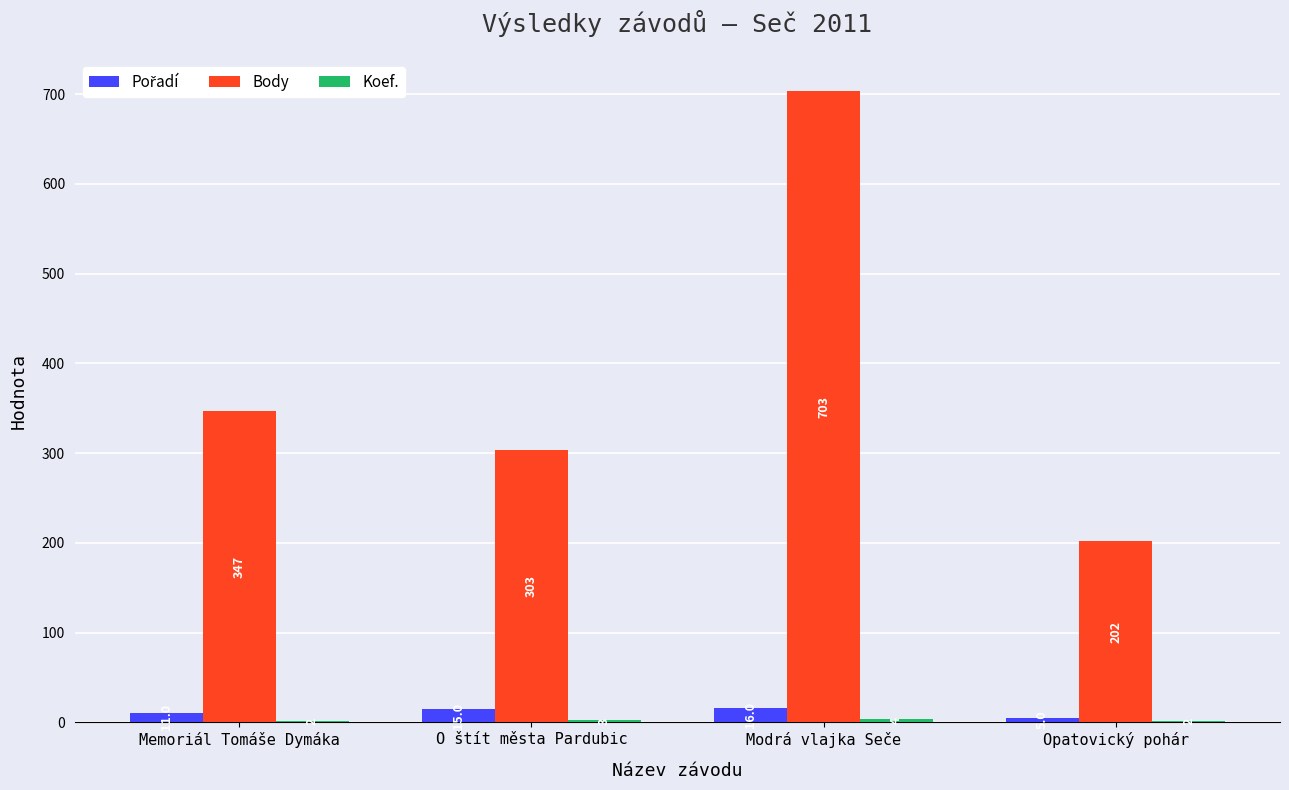

The Body series shows 467 at O štít města Pardubic. True or false?

False